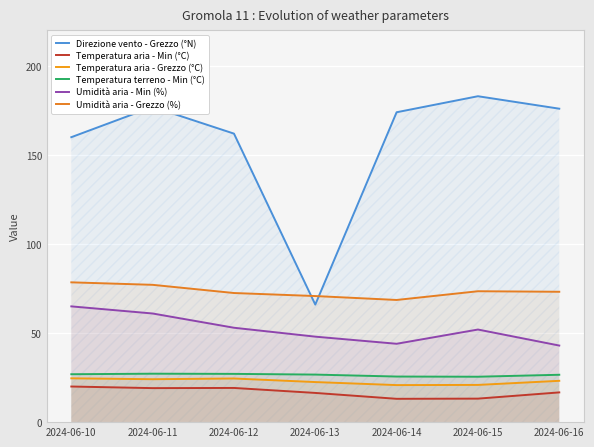

How many lines are shown in the chart?

6